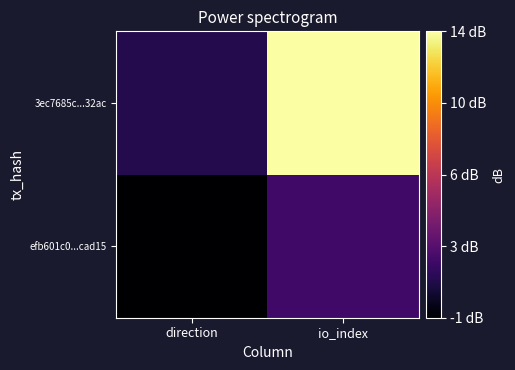

What is the spread (max minus min) of values at direction?

2